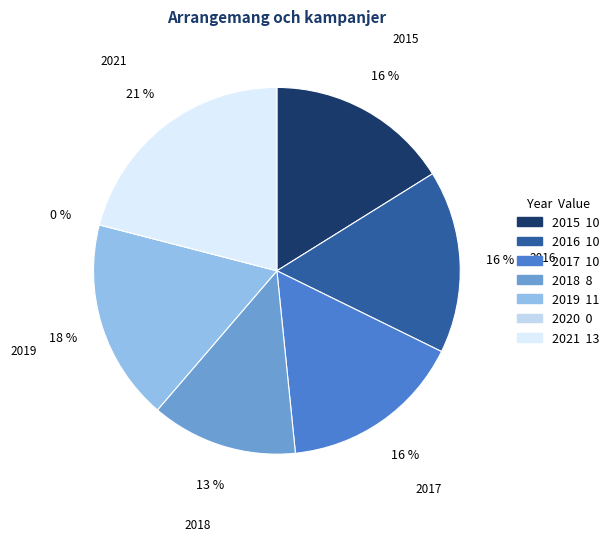

How many segments does this pie chart have?

7